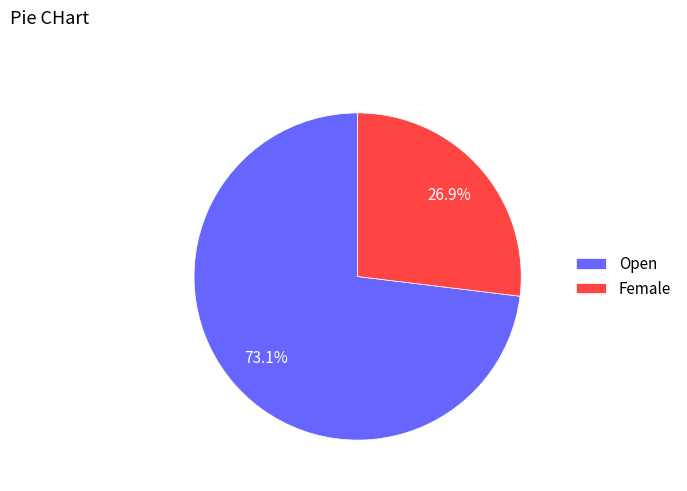

True or false: Open accounts for 87% of the total.

False